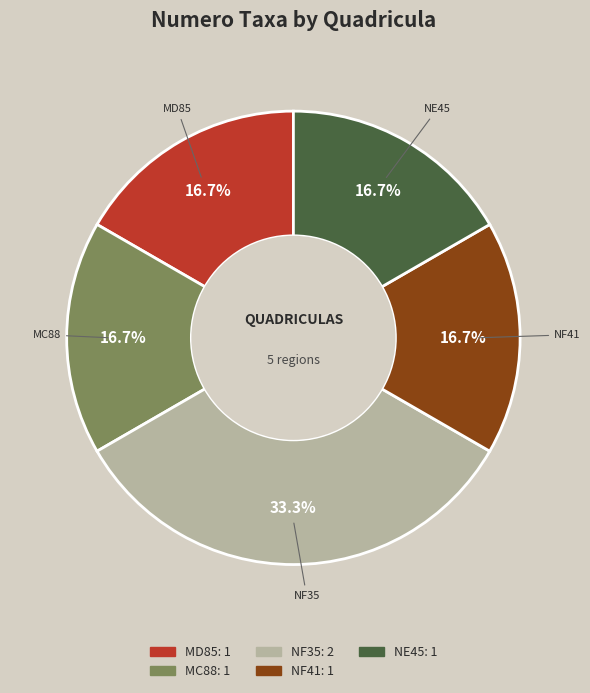

What is the total percentage of NF41 and NF35?

50.0%